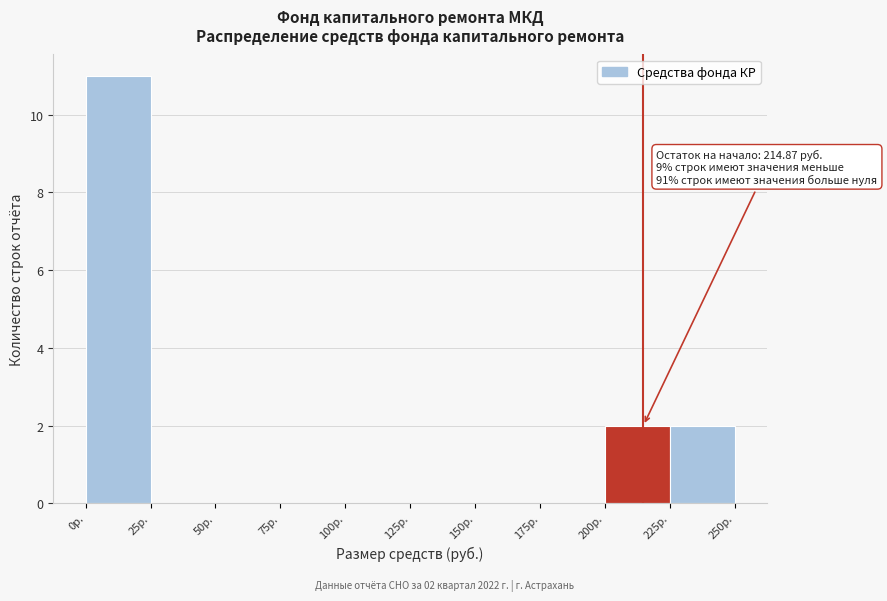

Over which range of the x-axis is the bar tallest?

0 to 25